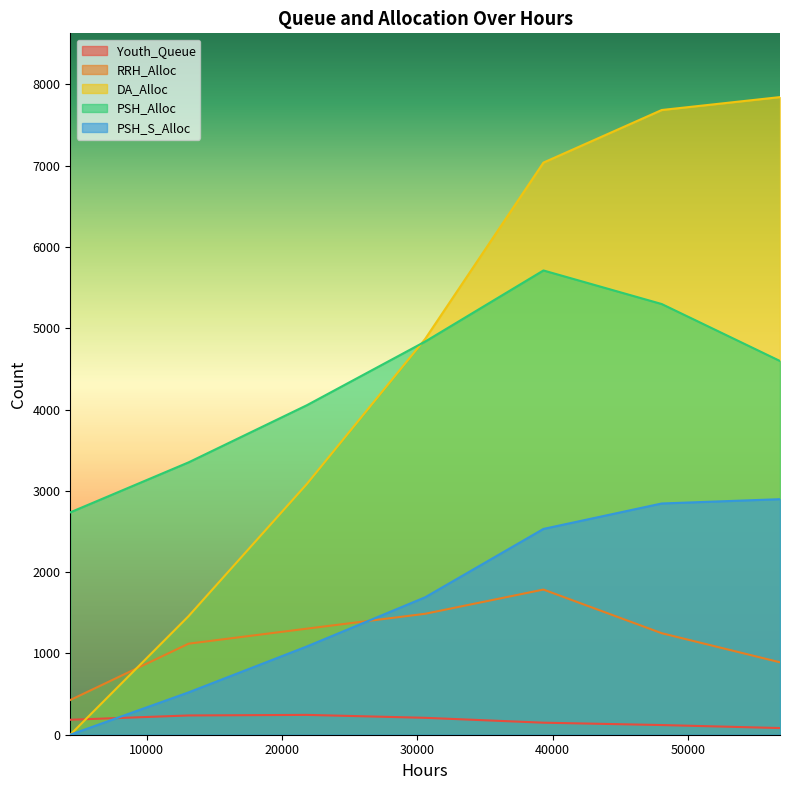

What is the lowest value of the RRH_Alloc series?

427